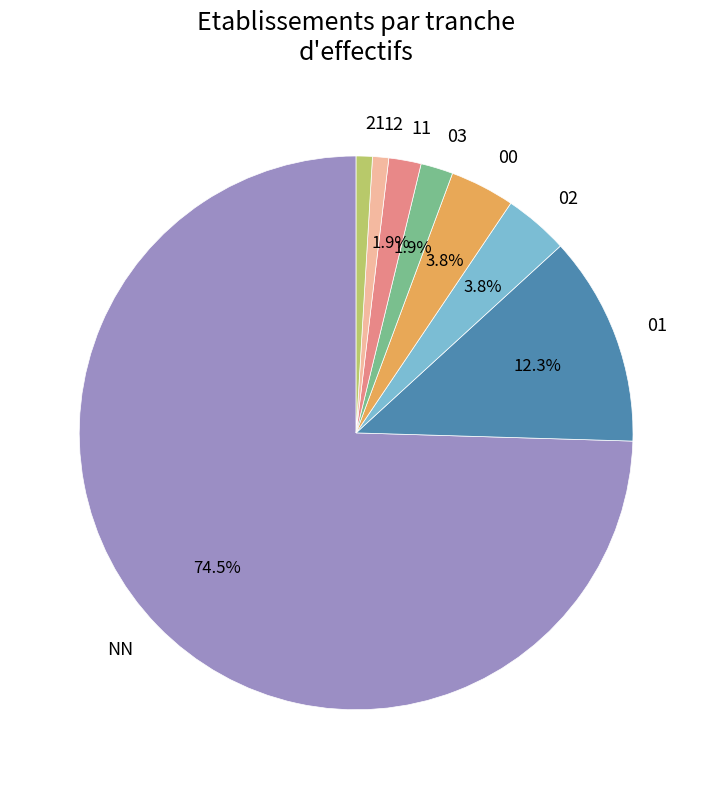

Approximately how many times larger is the value at 00 compared to 12?

4.0